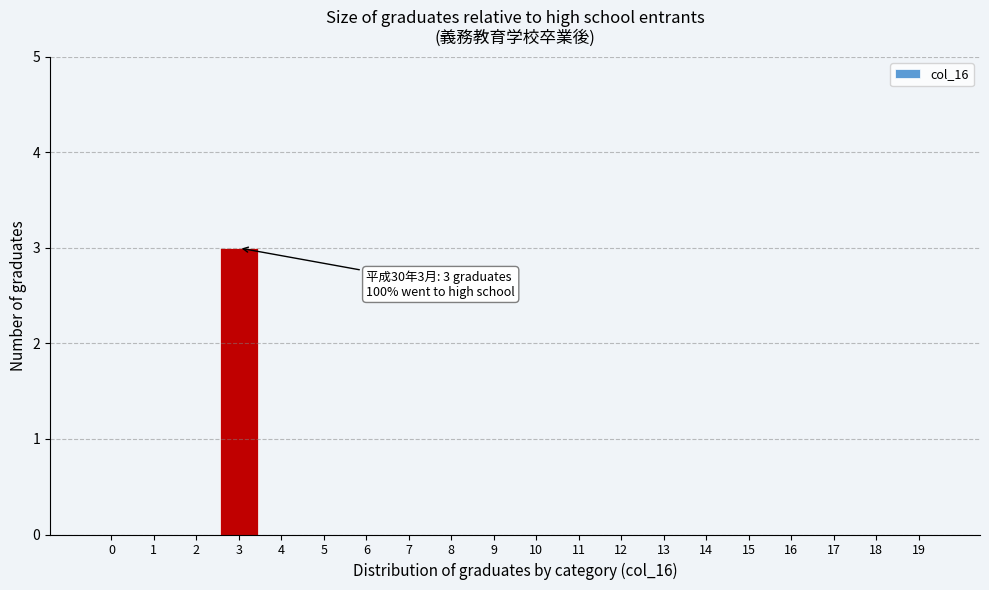

Reading left to right, what are all the values shown in this chart?

0=0	1=0	2=0	3=3	4=0	5=0	6=0	7=0	8=0	9=0	10=0	11=0	12=0	13=0	14=0	15=0	16=0	17=0	18=0	19=0